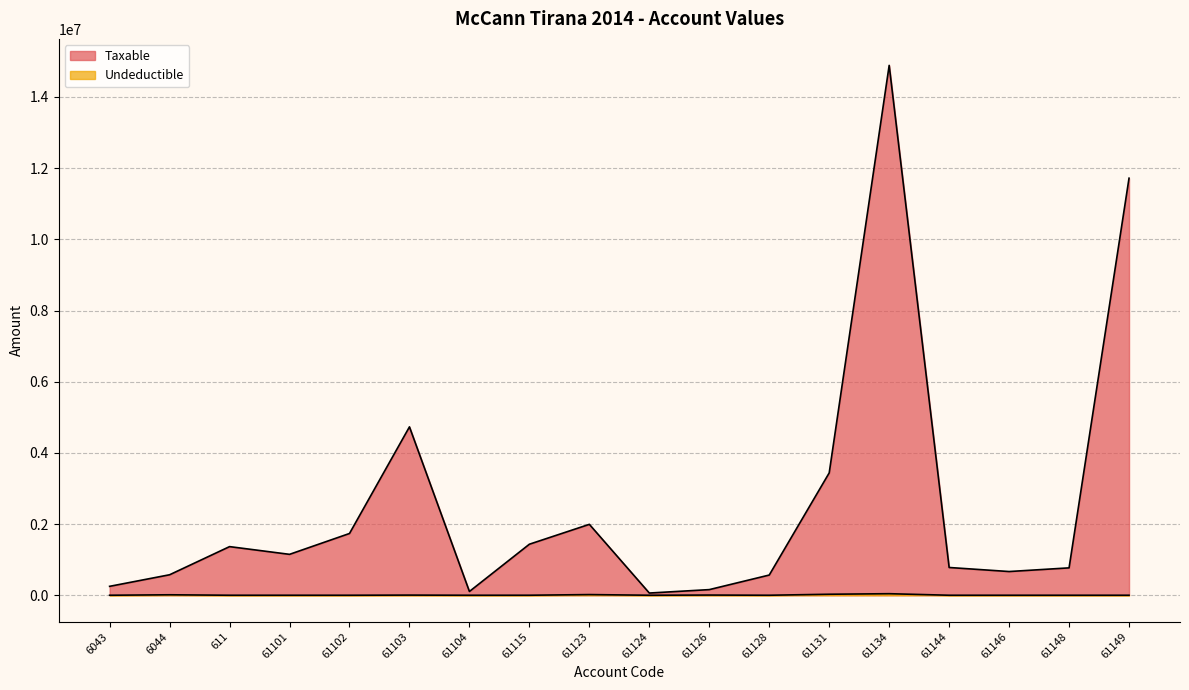

Where is the first local minimum for Taxable?

61101